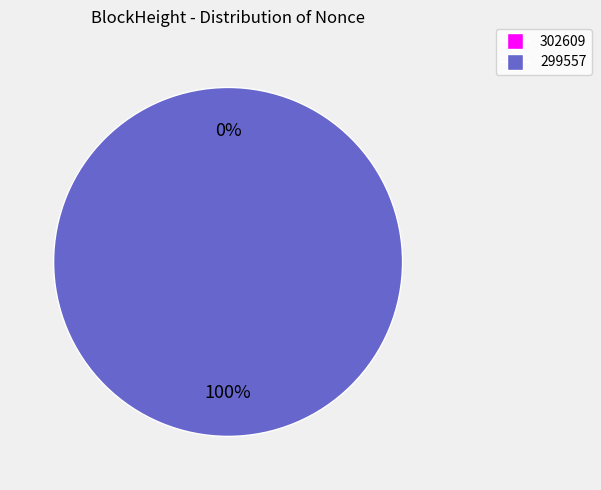

What portion of the pie excludes 302609?

100.0%